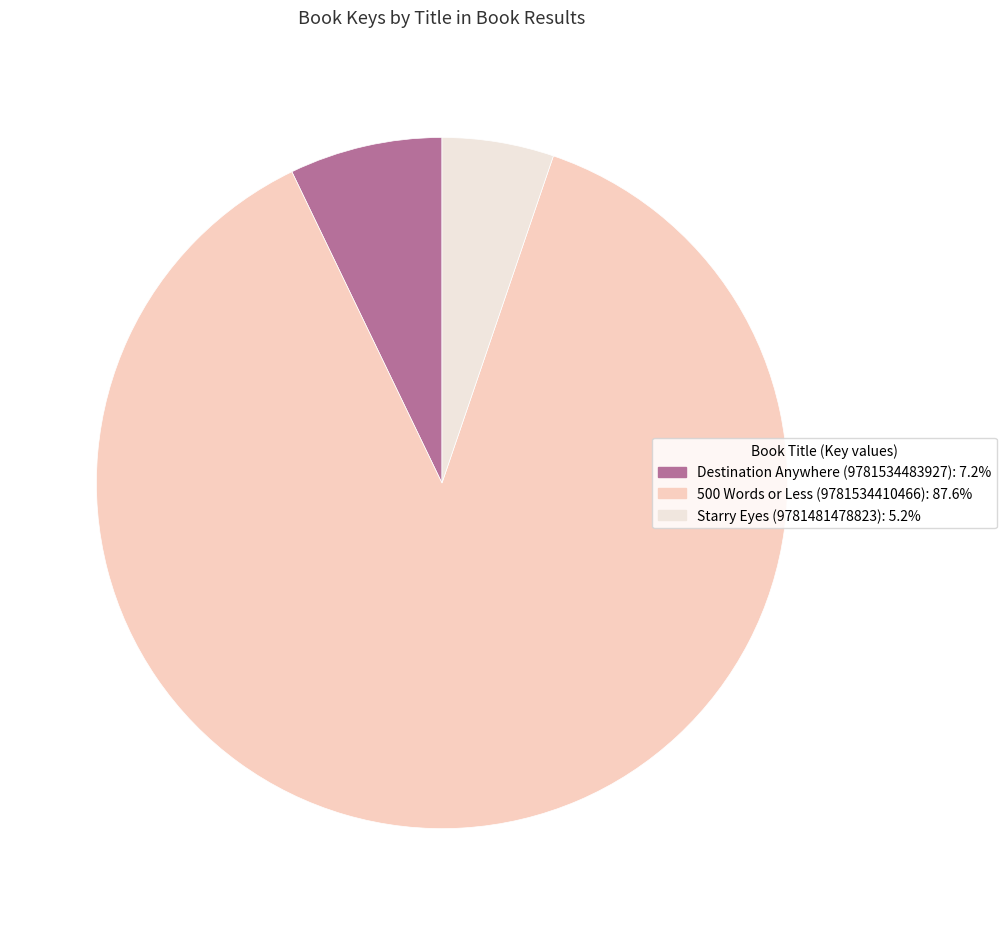

How many segments does this pie chart have?

3